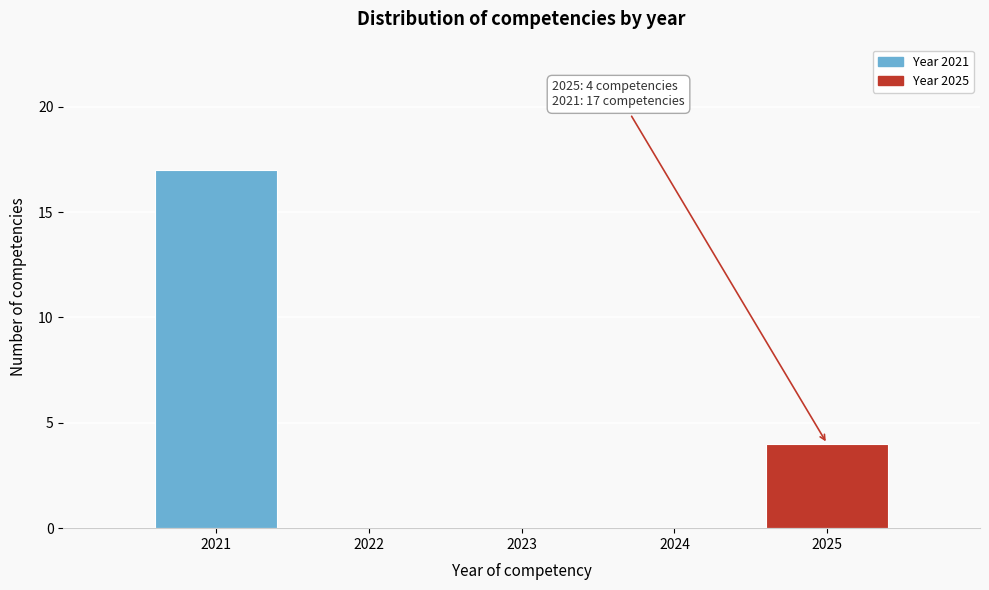

Reading right to left, list all the values displayed in this chart.

2025=4	2024=0	2023=0	2022=0	2021=17